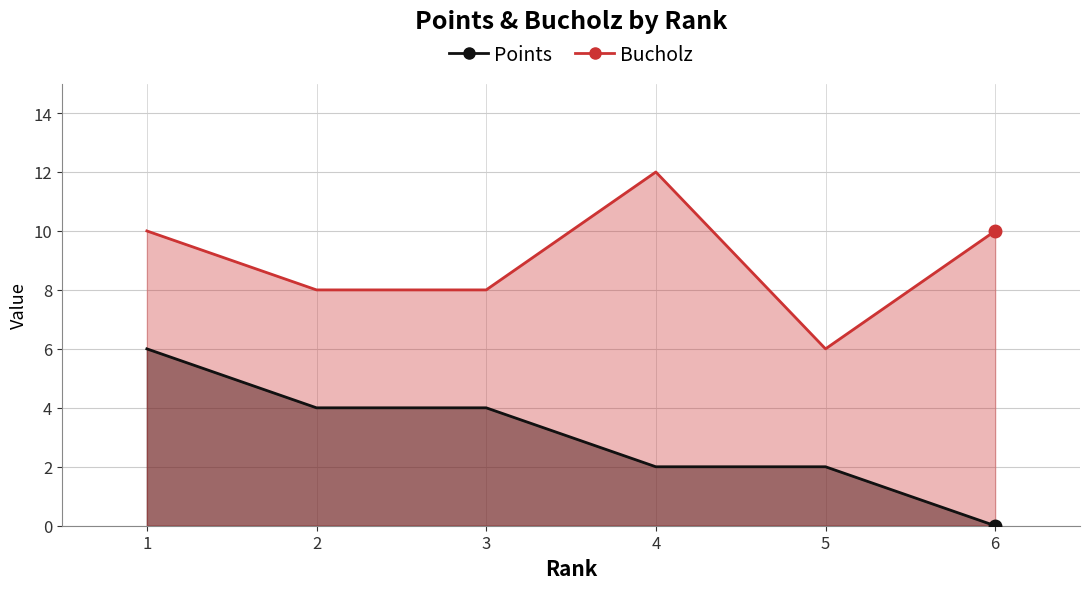

What is the value of the Bucholz point at the 1st from the left?

10